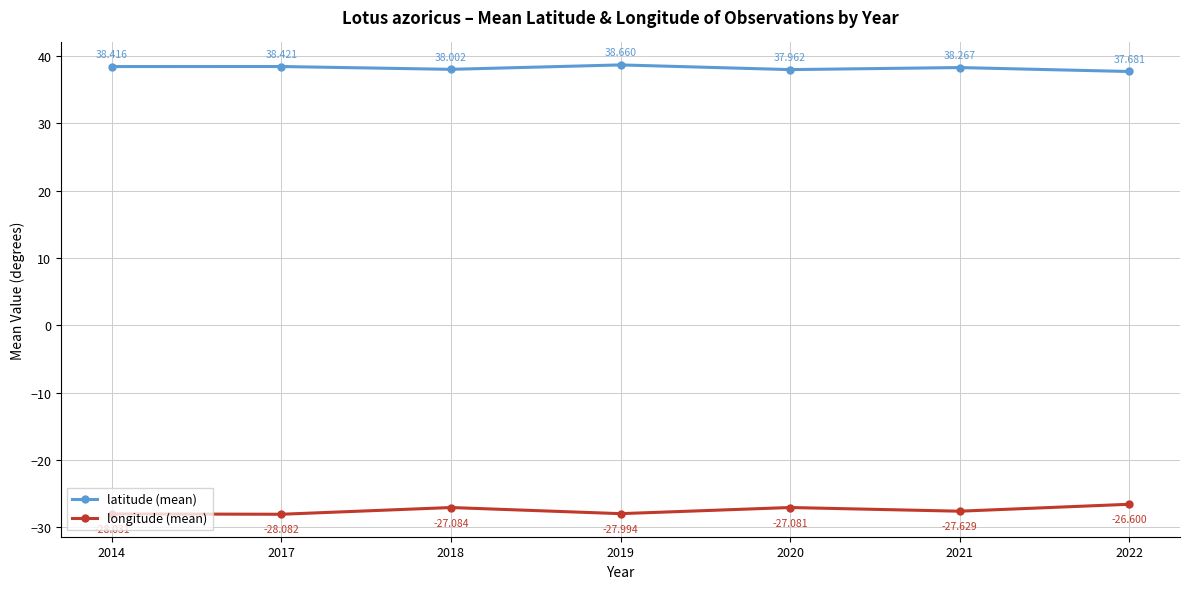

Is it true that longitude equals -27.1 at 2020?

True